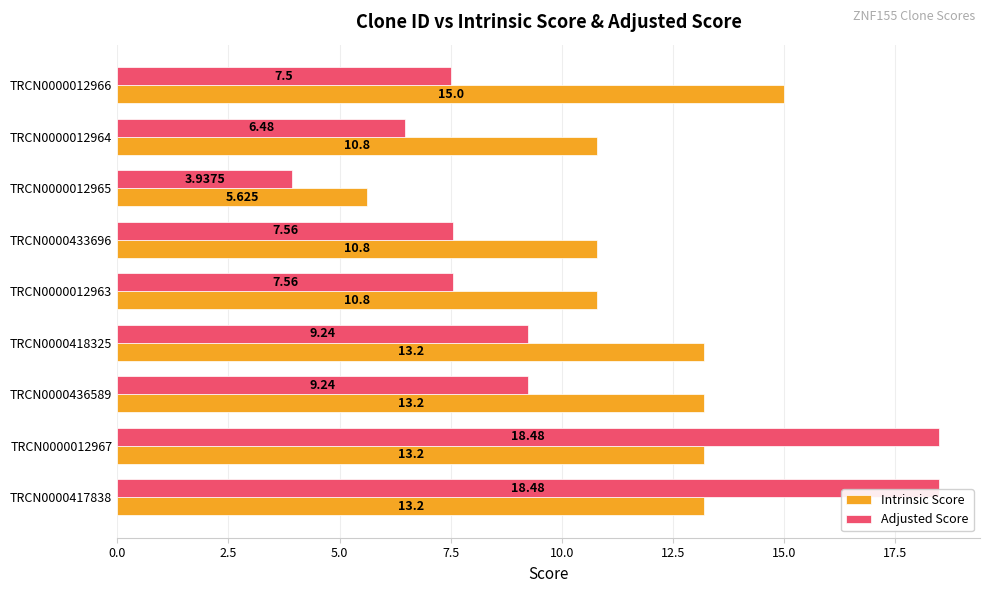

Rank the series by their average value, from lowest to highest.

Adjusted Score, Intrinsic Score